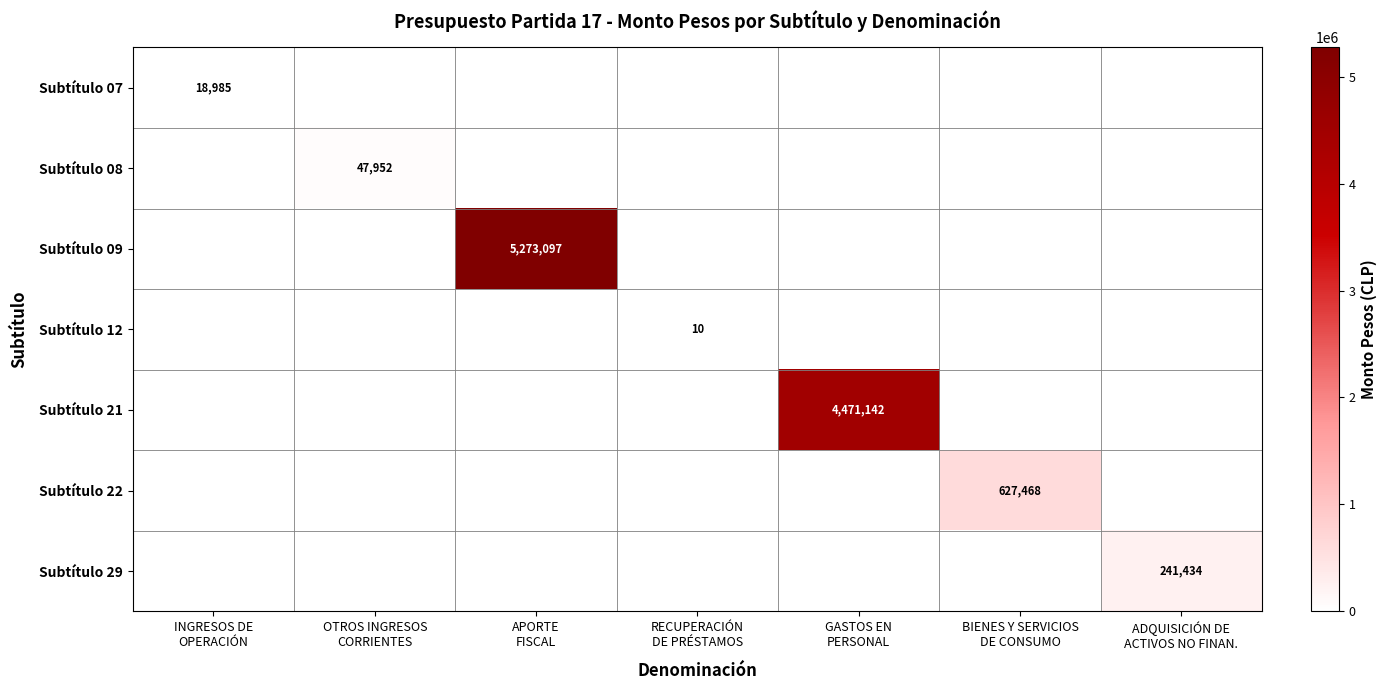

Which series has the largest total across all categories?

Subtítulo 09